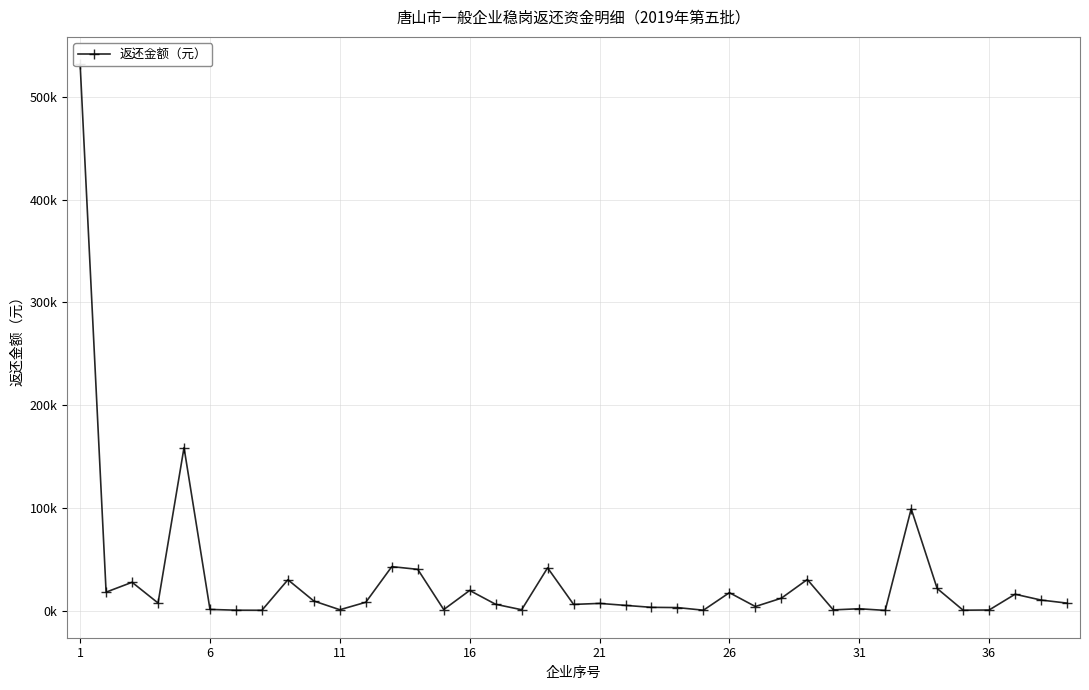

How many interior local valleys (lower than both neighbors) does the data have?

12